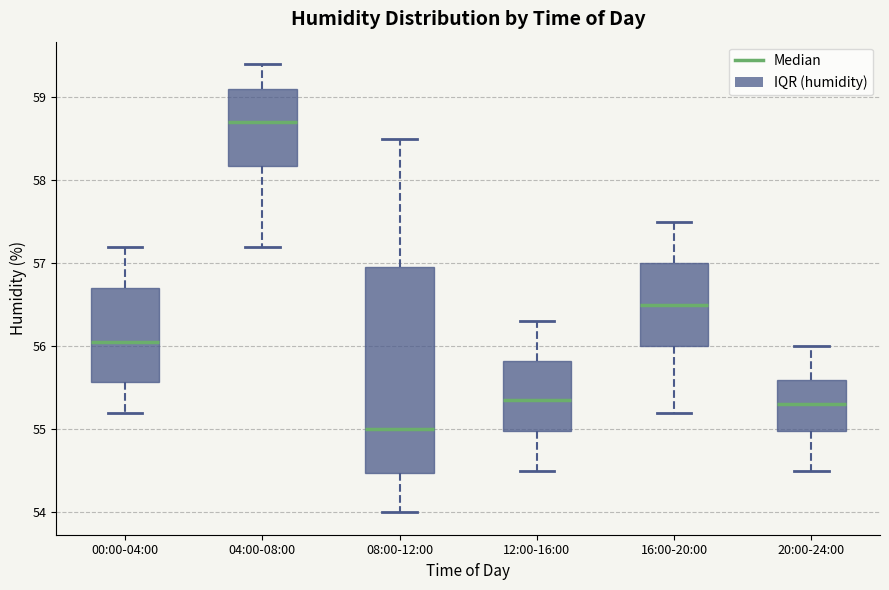

Where does the median line of the box for 16:00-20:00 sit on the y-axis? The values are not printed on the chart, so give them approximately, as read against the axis.

56.5